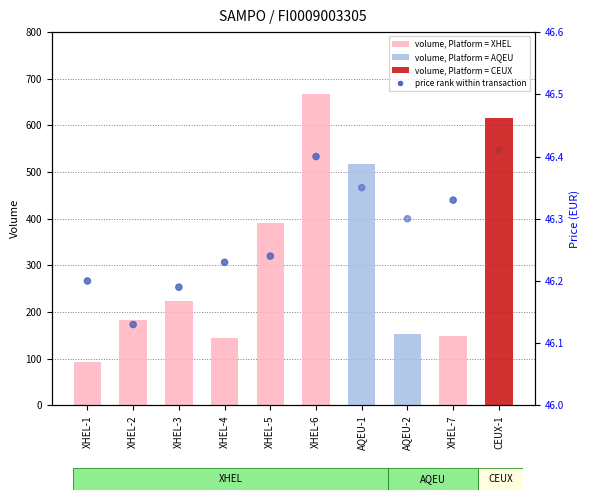

What is the total value across all series at XHEL-1?

140.2